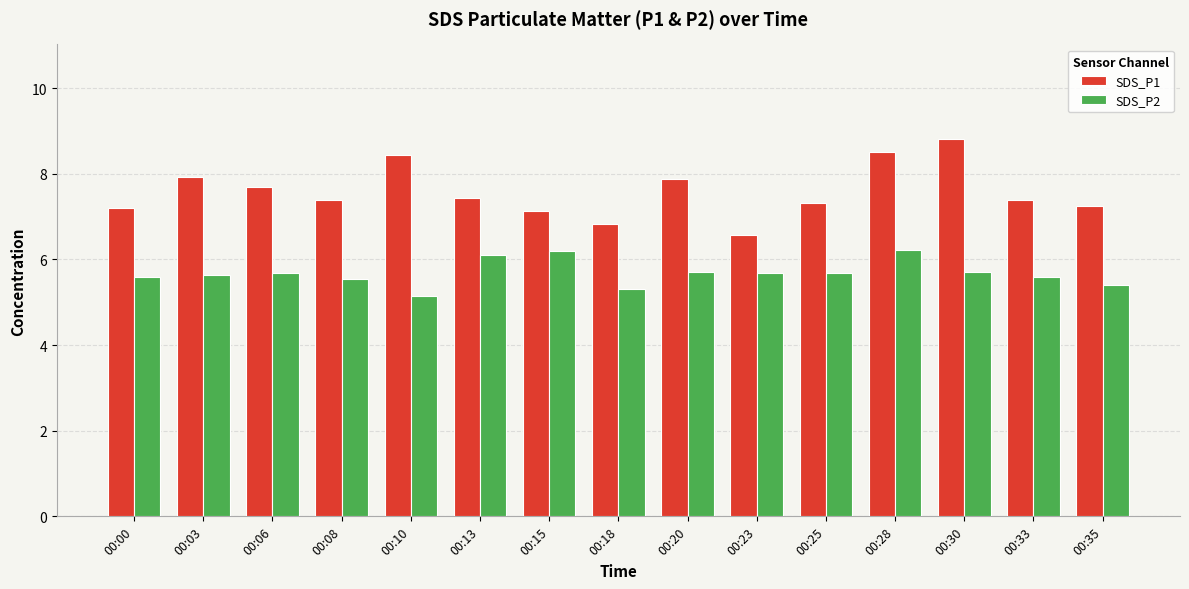

True or false: SDS_P1 has a value of 9.5 at 00:18.

False